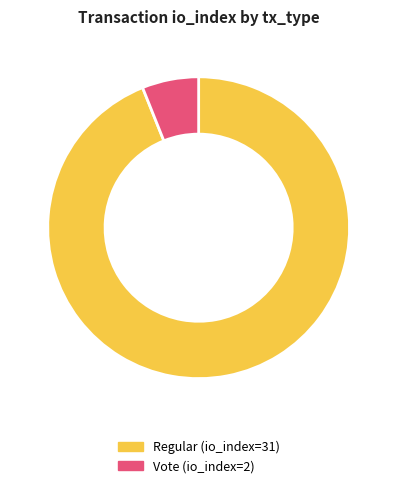

Is it true that Regular (io_index=31) is 99% of the pie?

False